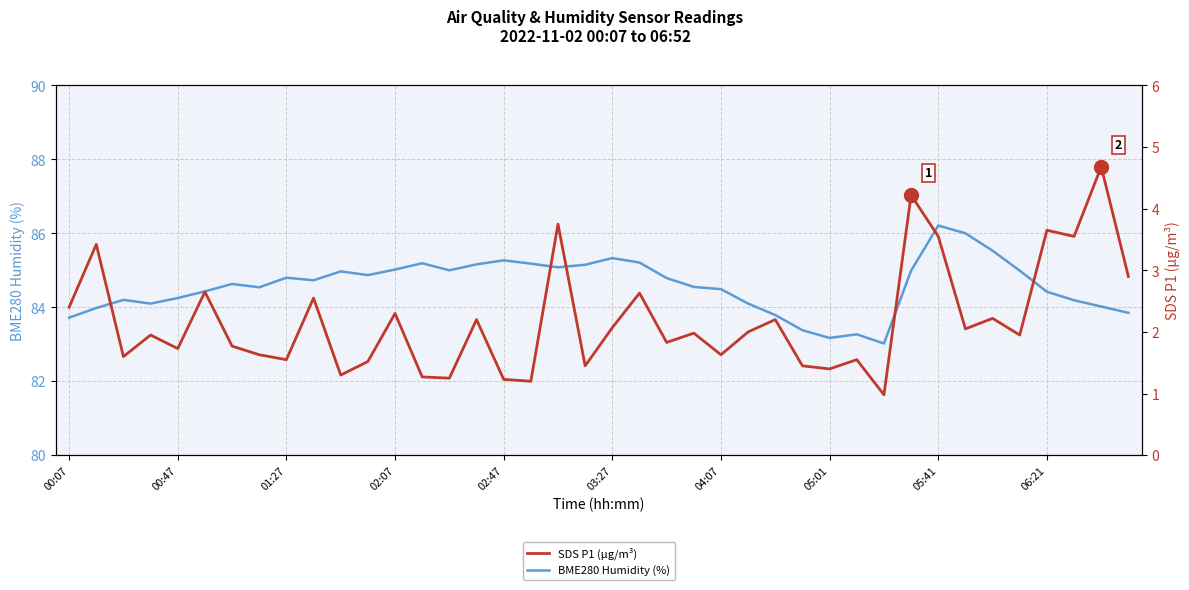

What is the difference between the maximum and second lowest values in the SDS P1 (µg/m³) series?

3.5